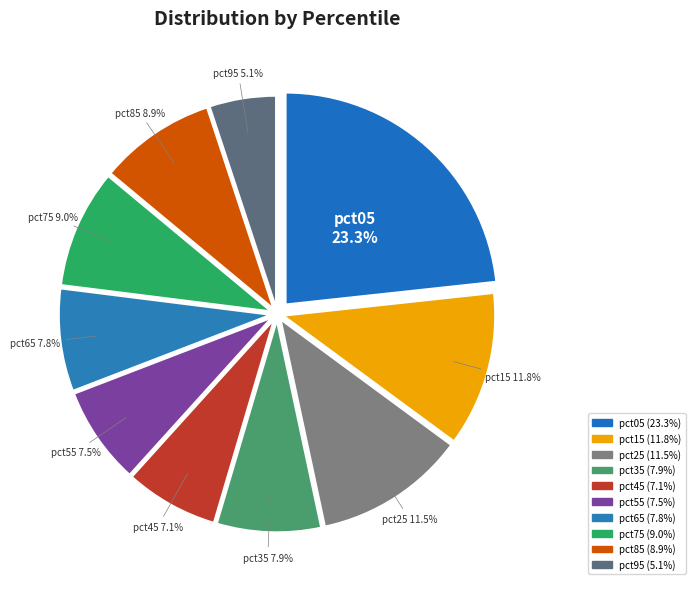

To the nearest percent, what portion does pct65 represent?

8%